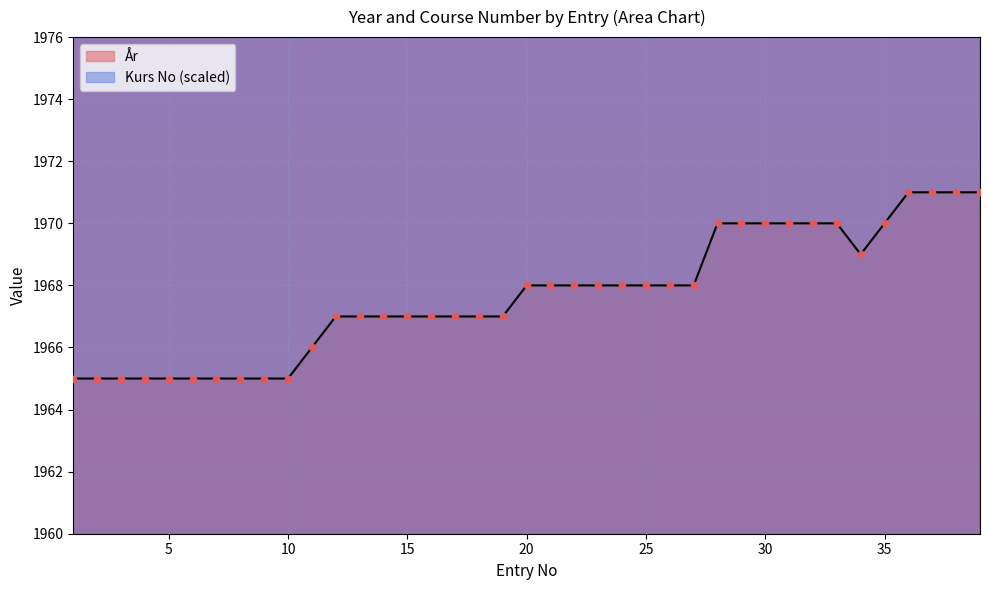

At how many categories does at least one series exceed 2173?

28